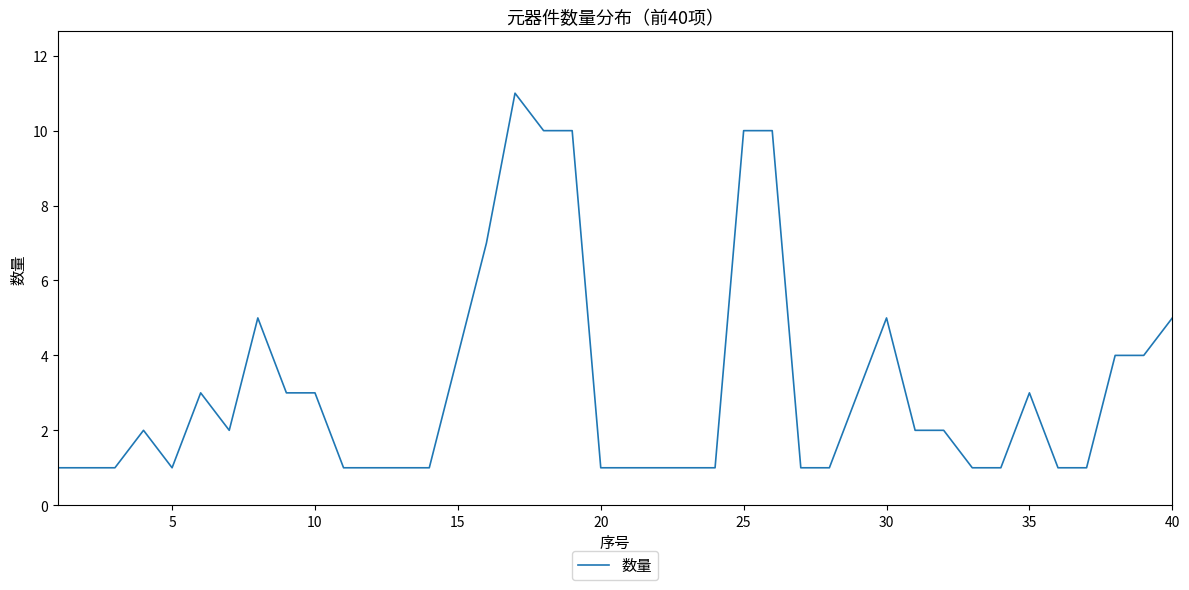

What is the difference between the maximum and minimum values?

10